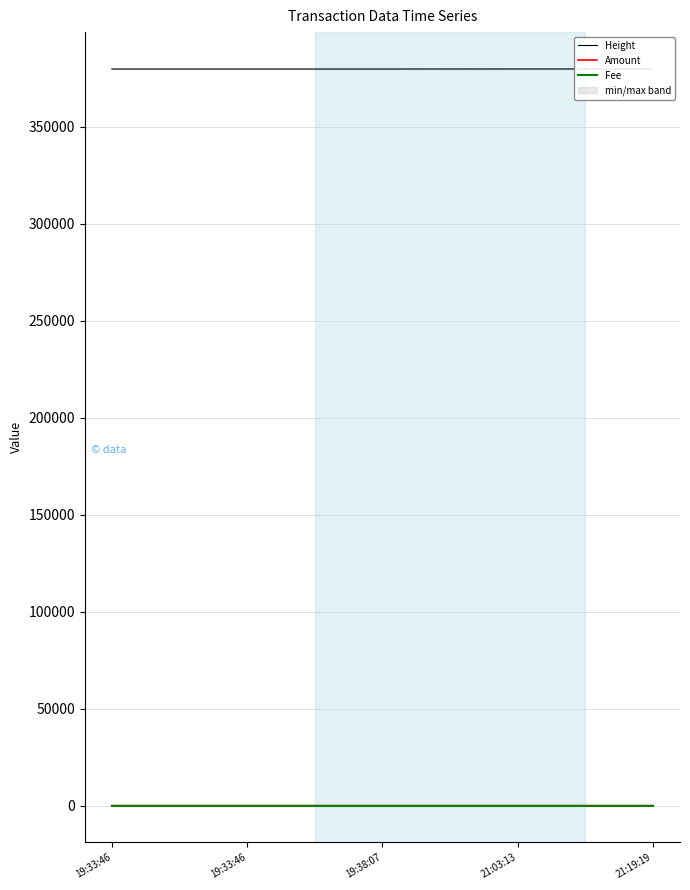

Reading right to left, extract all data points from this chart.

Height: 21:19:19=379682.0	21:03:13=379677.0	19:38:07=379658.0	19:33:46=379657.0	19:33:46=379657.0
Amount: 21:19:19=0.0	21:03:13=0.0	19:38:07=0.0	19:33:46=4.2	19:33:46=2.0
Fee: 21:19:19=1.0	21:03:13=1.0	19:38:07=1.0	19:33:46=1.0	19:33:46=1.0